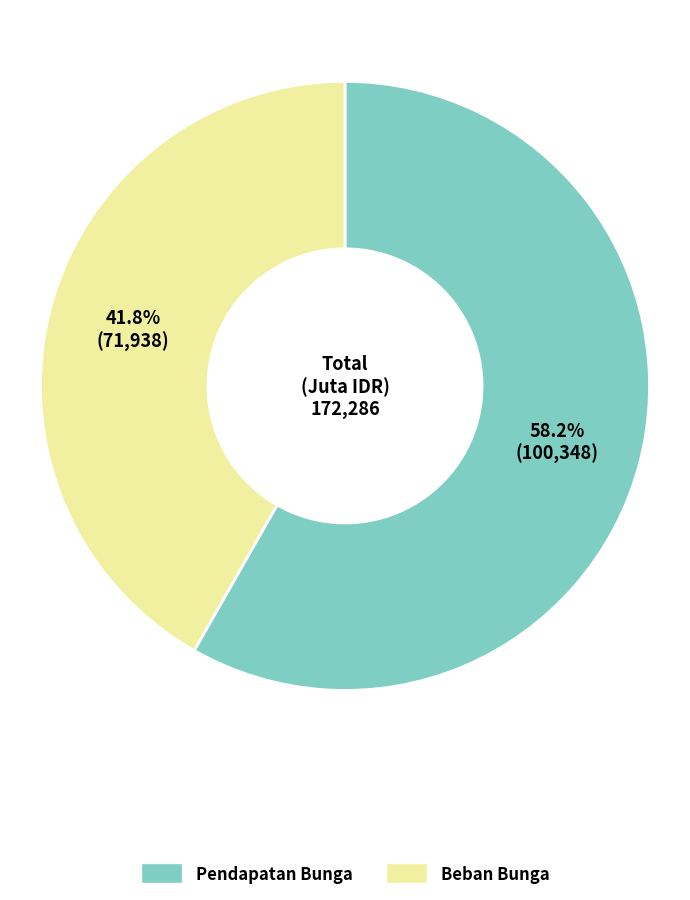

How many slices are in this pie chart?

2